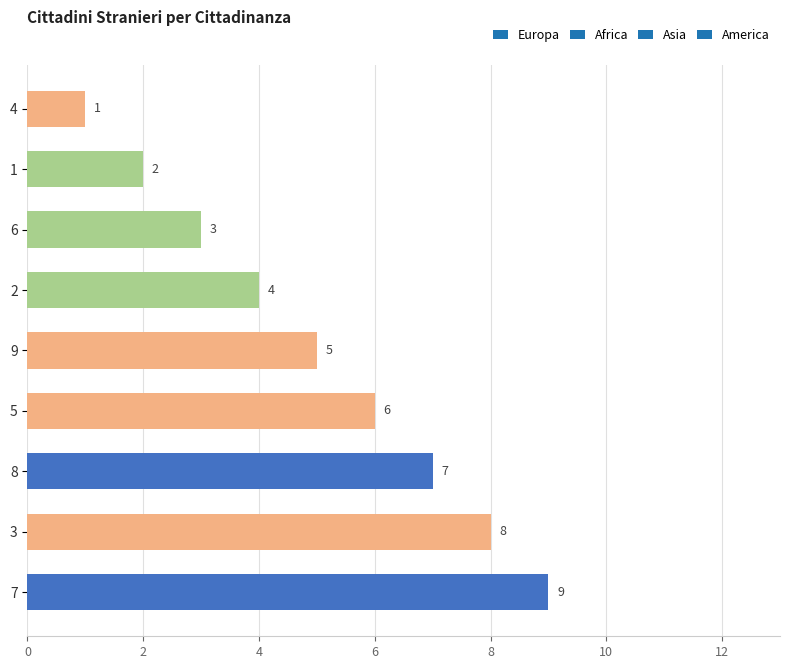

The chart shows a value of 2 at 4. True or false?

False